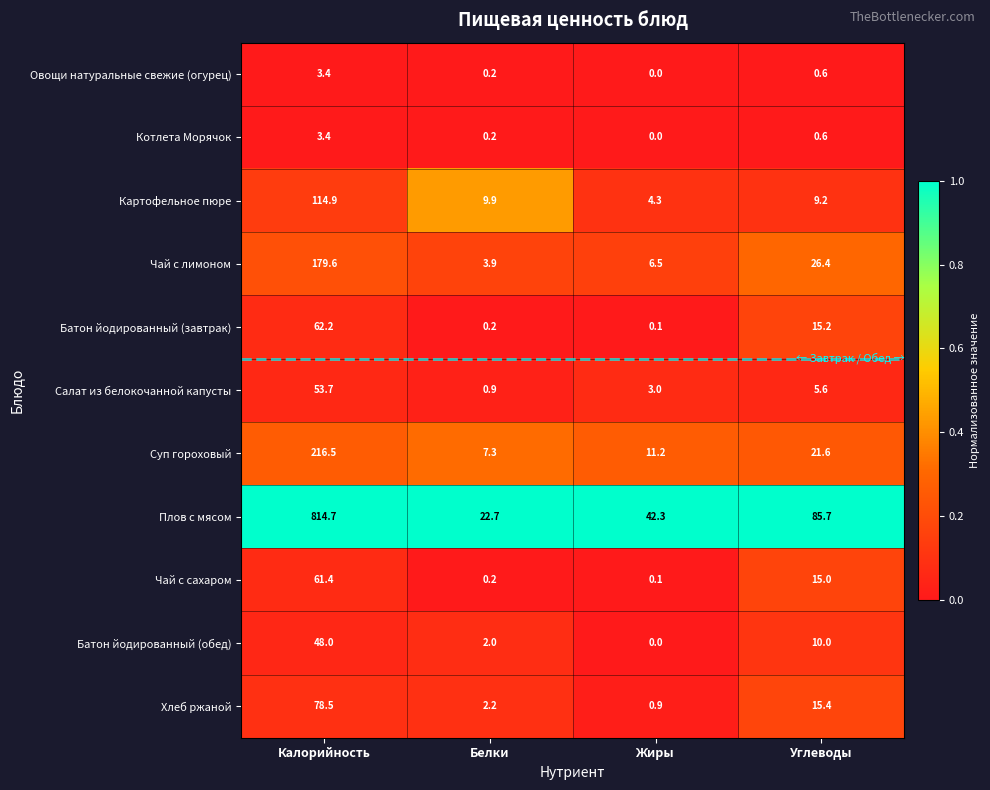

What is the difference between the highest and lowest values at Белки?

22.5